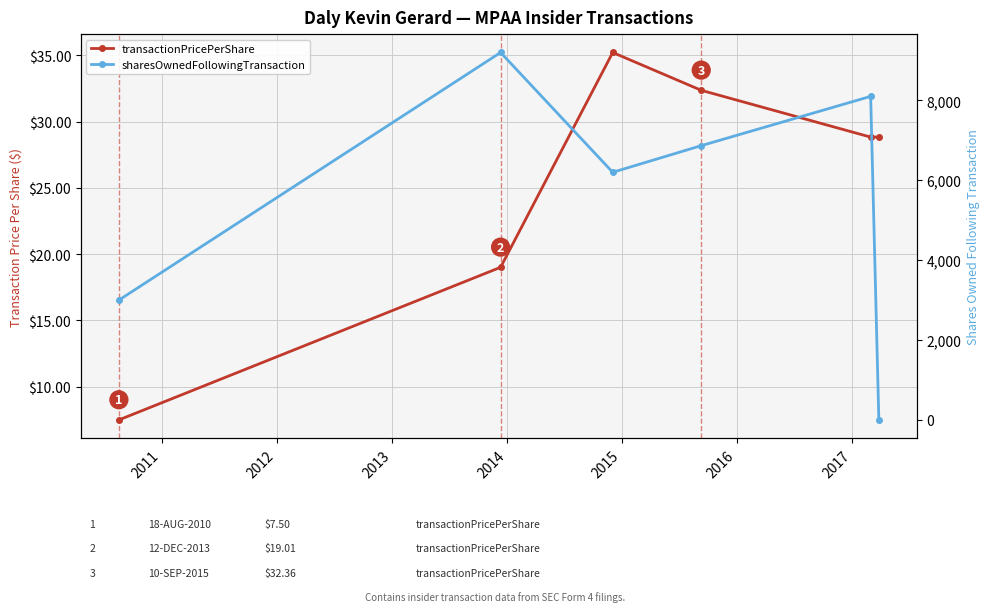

Rank the series by their maximum value, from highest to lowest.

sharesOwnedFollowingTransaction, transactionPricePerShare